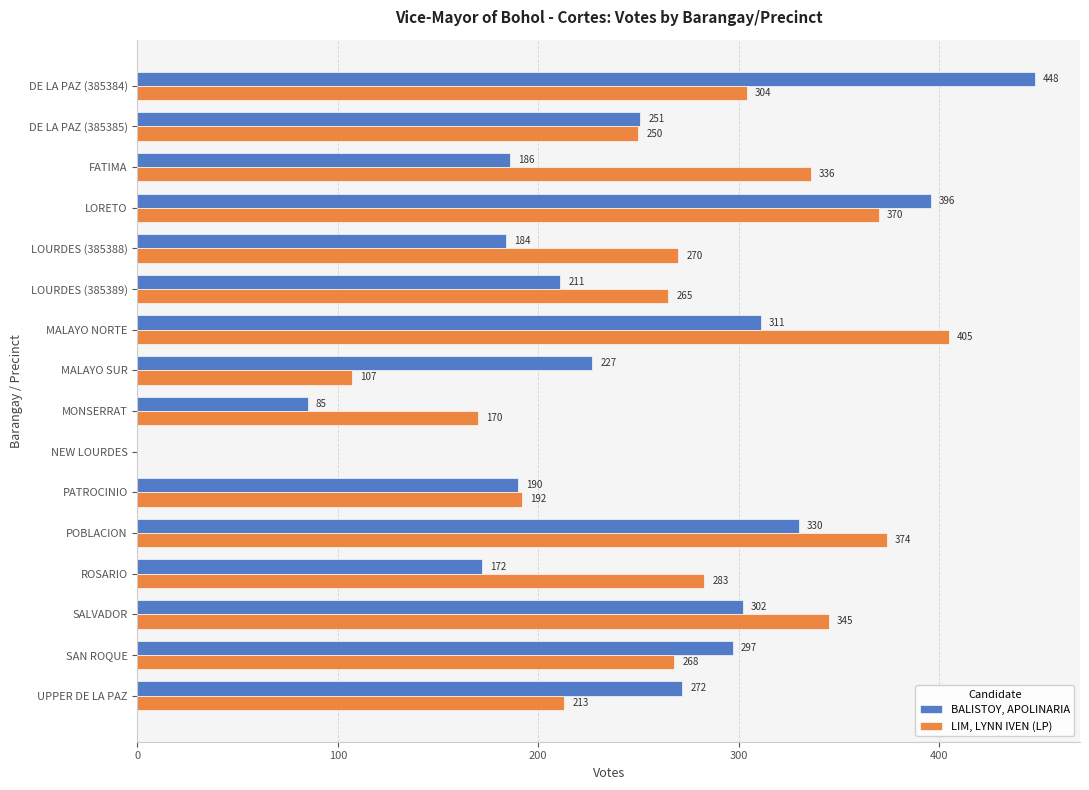

Between LOURDES (385388) and NEW LOURDES, which series saw the biggest shift?

LIM, LYNN IVEN (LP)